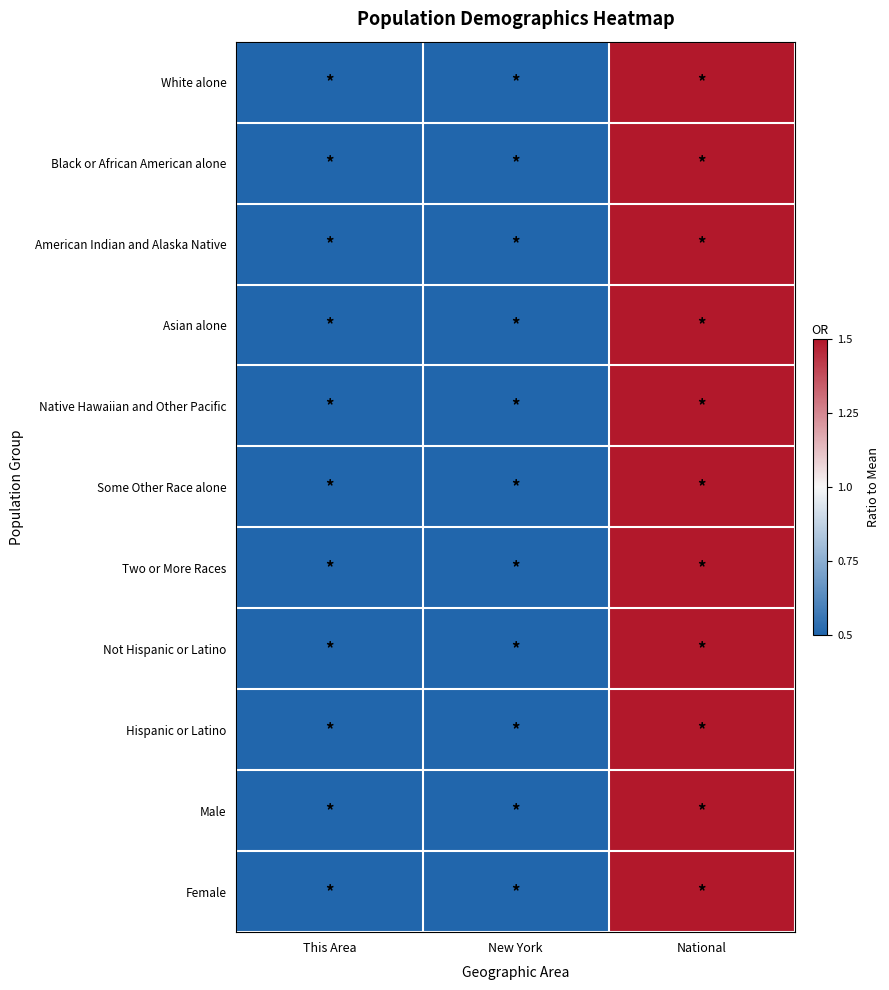

Count the number of data series in this chart.

11